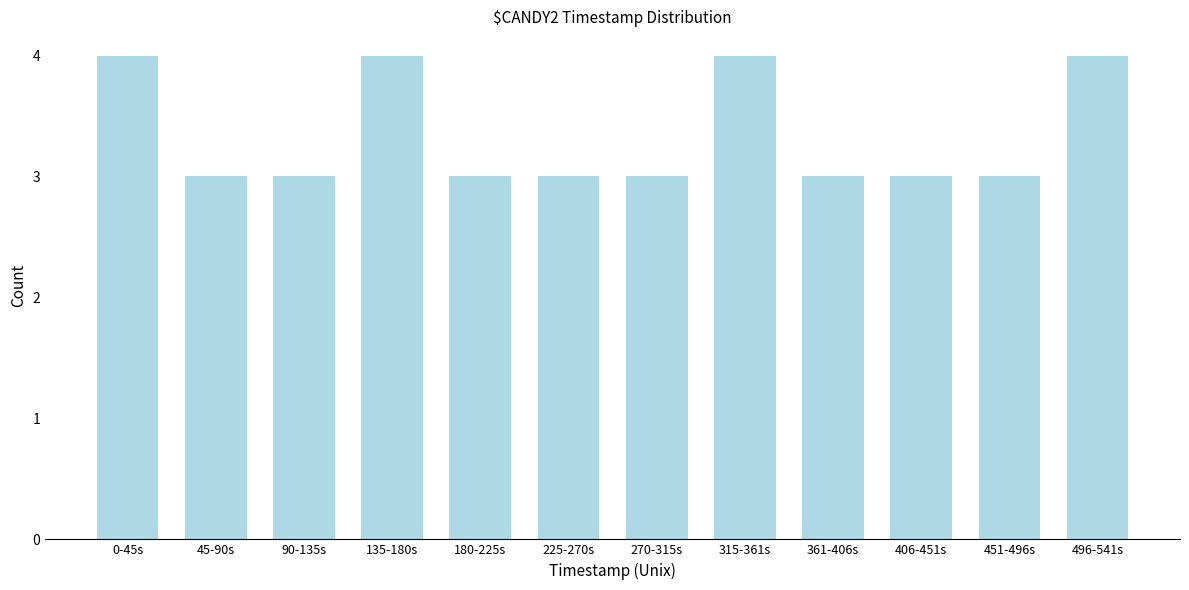

Reading left to right, extract all data points from this chart.

4	3	3	4	3	3	3	4	3	3	3	4